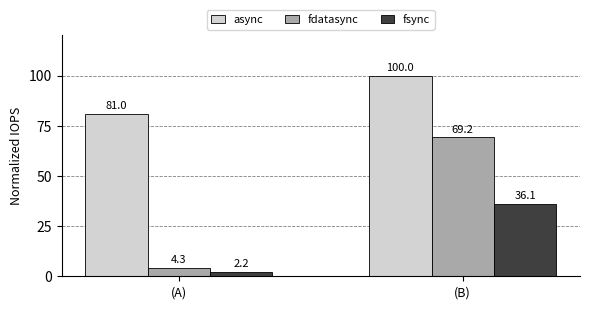

List the labels in order of fsync value, smallest first.

(A), (B)